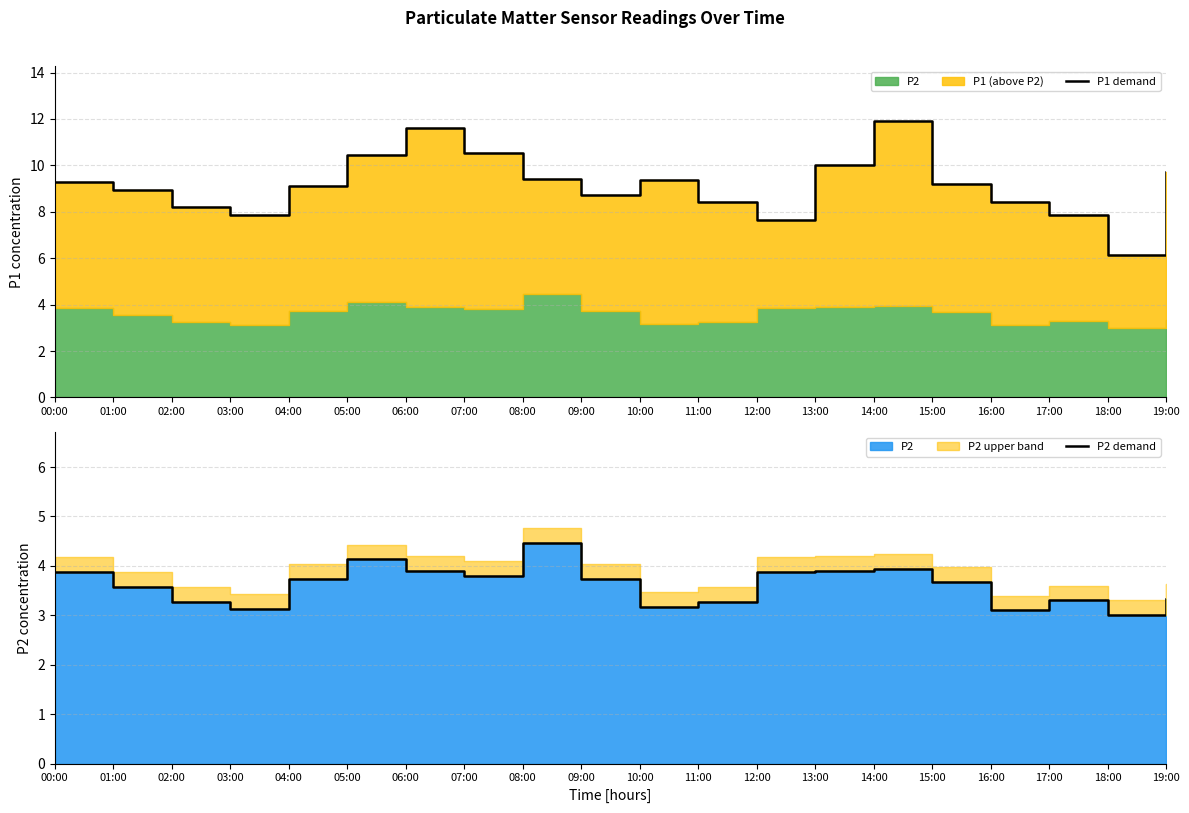

Where is the first local maximum for P2 demand?

05:00